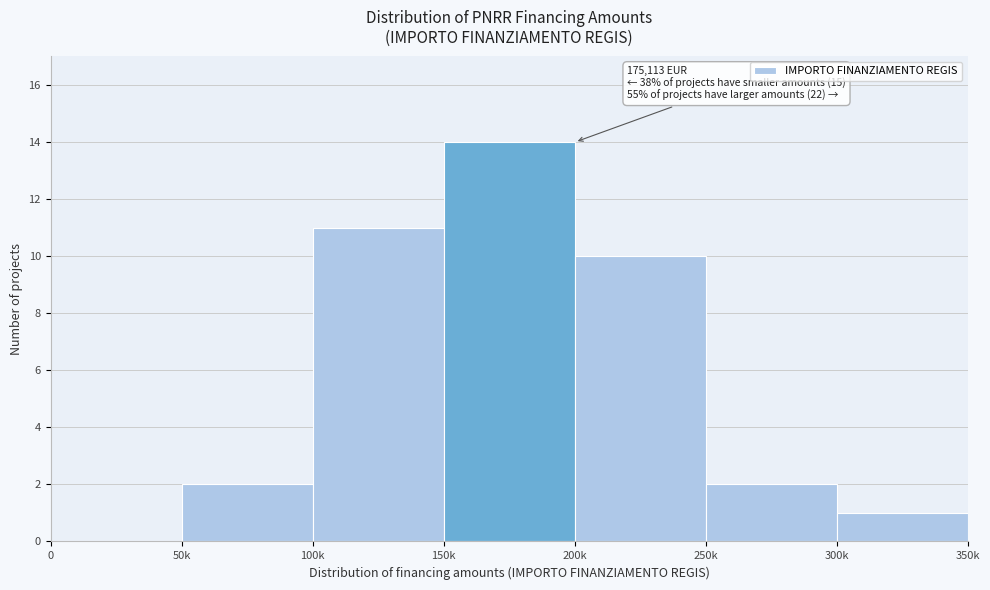

Reading right to left, list all the values displayed in this chart.

300k=1	250k=2	200k=10	150k=14	100k=11	50k=2	0=0